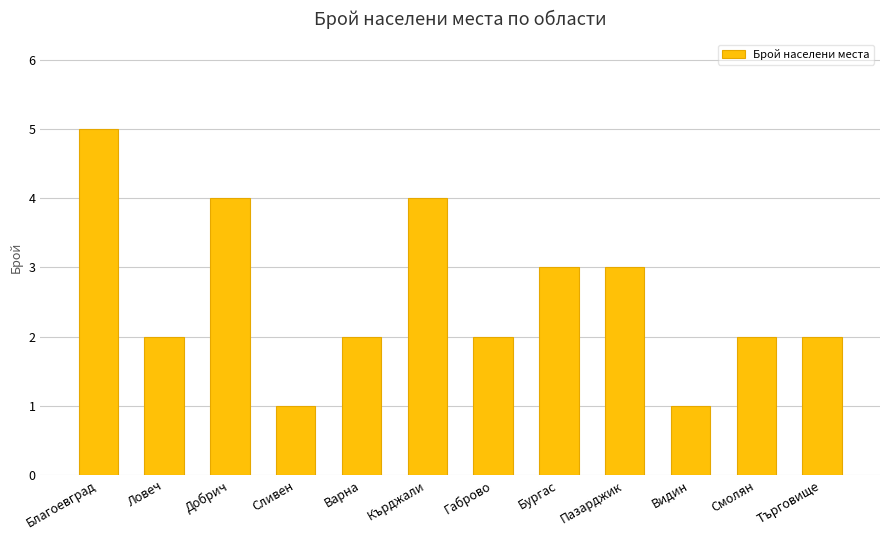

What is the approximate value at Видин?

1